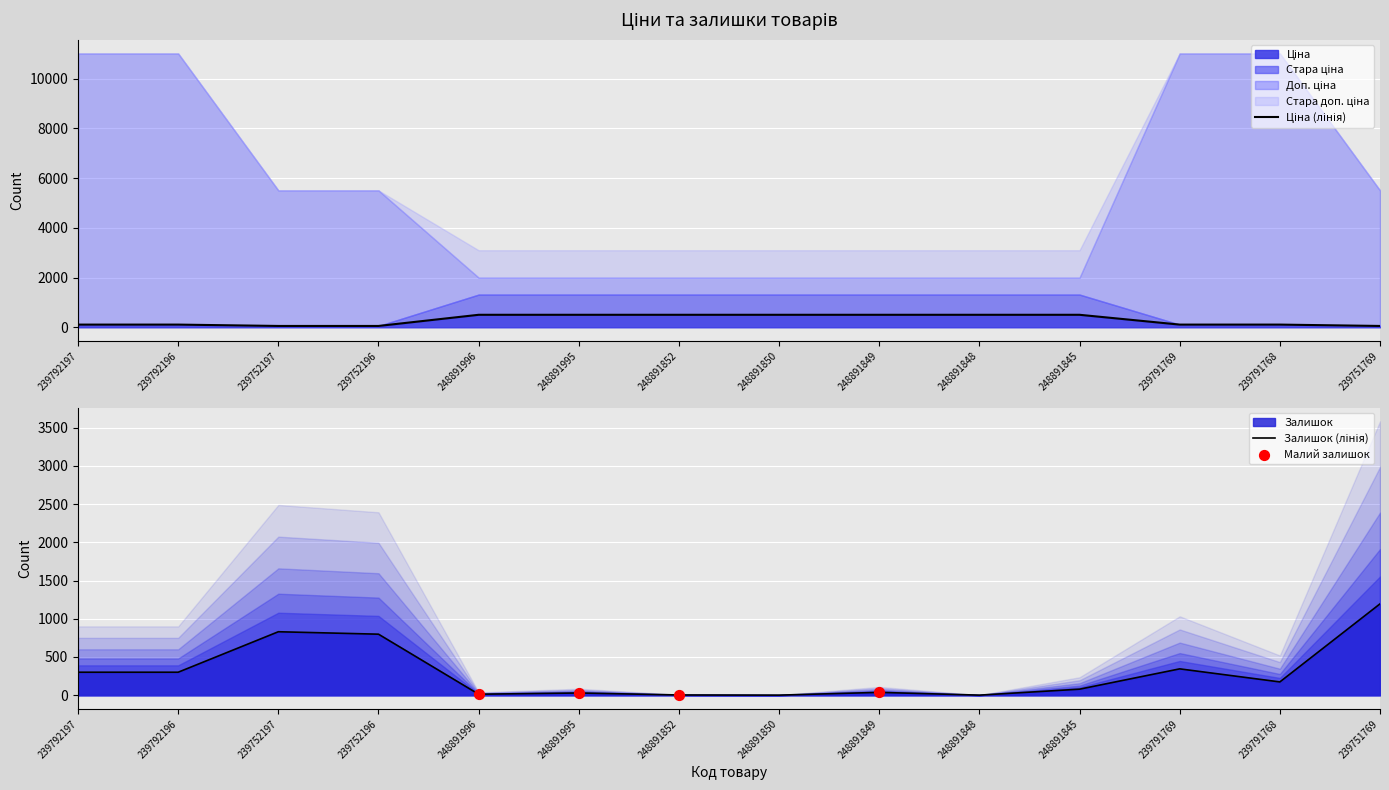

Which series contains the lowest Y value?

Залишок (лінія)